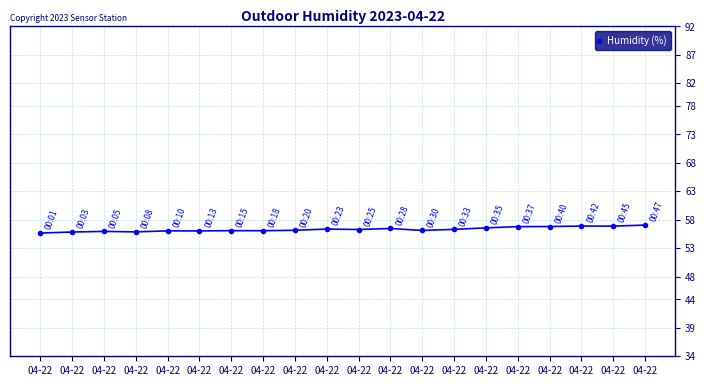

What is the value of the 14th point from the left?

55.7